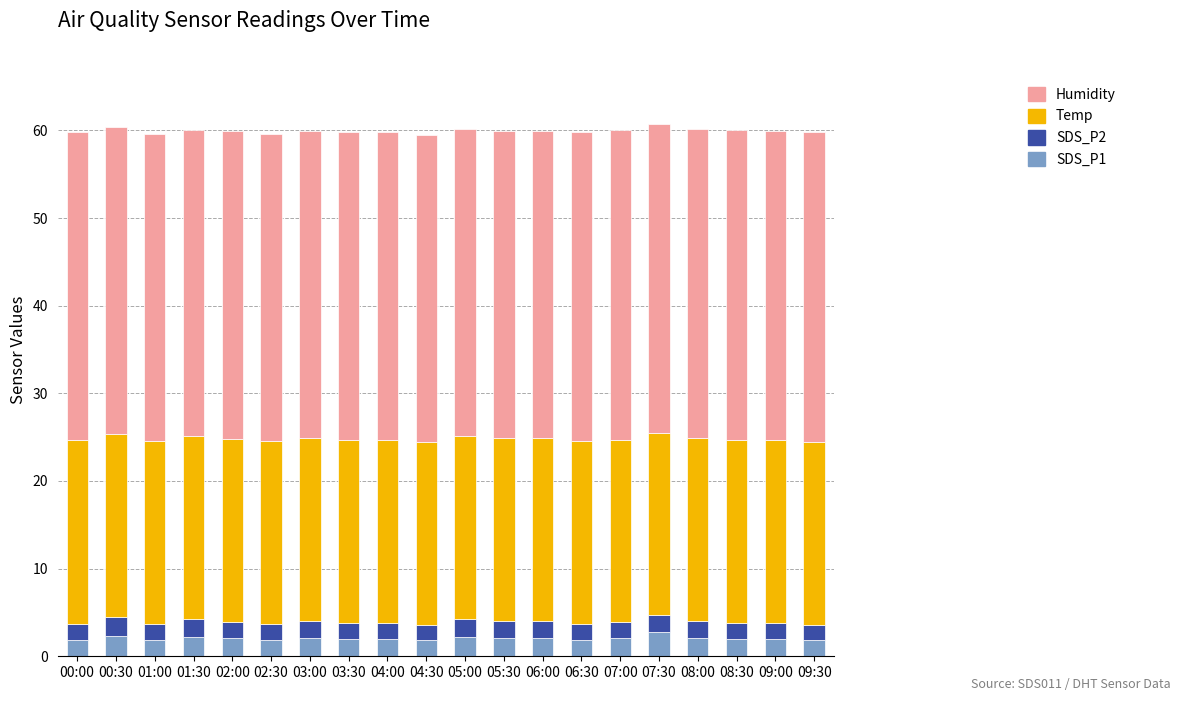

What is the maximum value for SDS_P1?

2.8